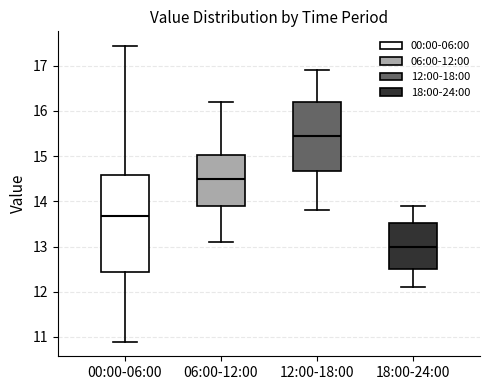

Reading left to right, read every box against the y-axis: the position of its median line, the range the box covers, and the ends of its whiskers. The values are not printed on the chart, so give them approximately, as read against the axis.

00:00-06:00: median 13.7, box 12.4 to 14.6, whiskers 10.9 to 17.4
06:00-12:00: median 14.5, box 13.9 to 15.0, whiskers 13.1 to 16.2
12:00-18:00: median 15.5, box 14.7 to 16.2, whiskers 13.8 to 16.9
18:00-24:00: median 13.0, box 12.5 to 13.5, whiskers 12.1 to 13.9